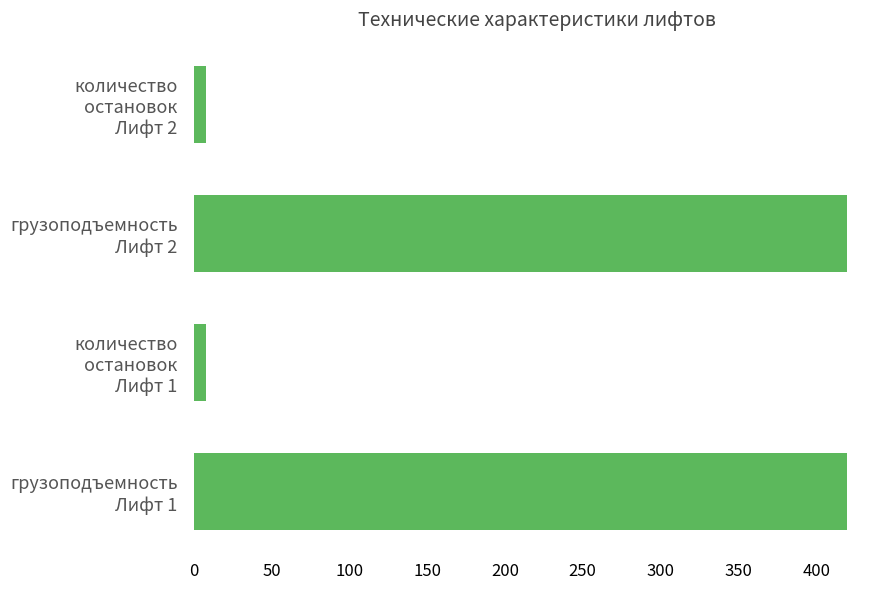

What is the maximum value shown in the chart?

420